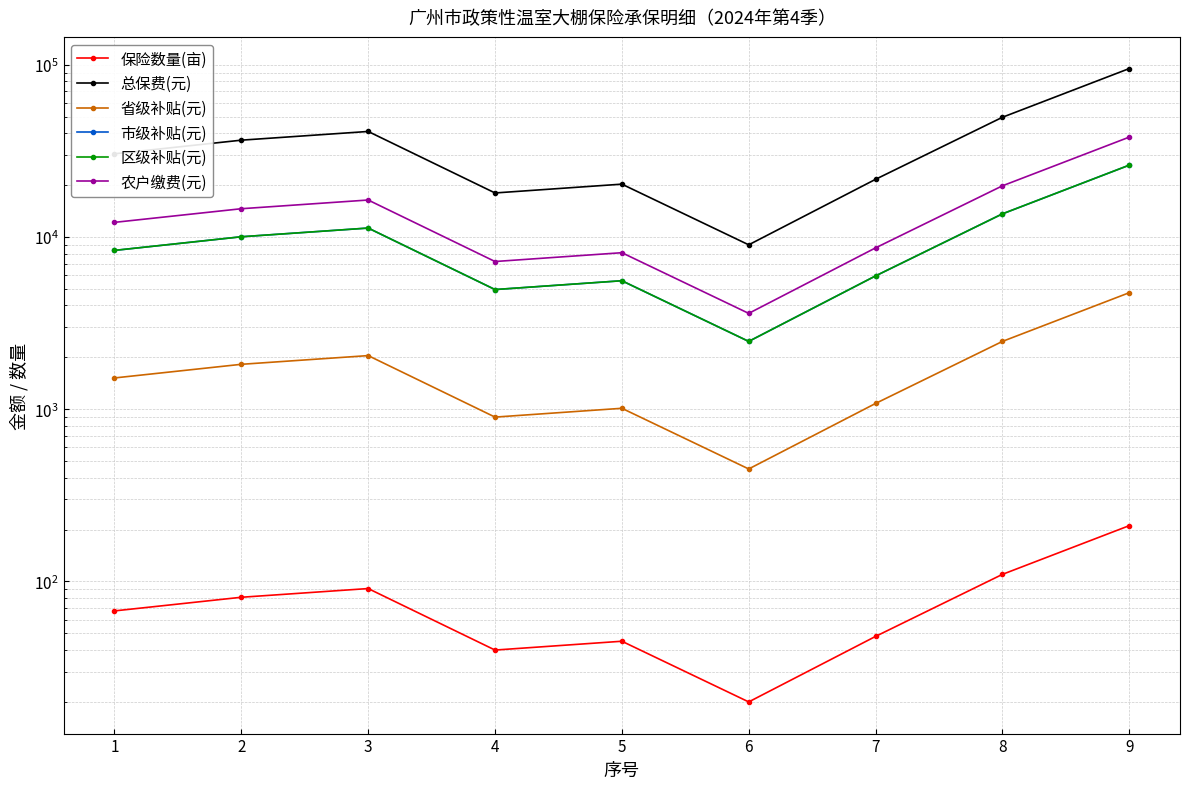

How many data points does each series have?

9